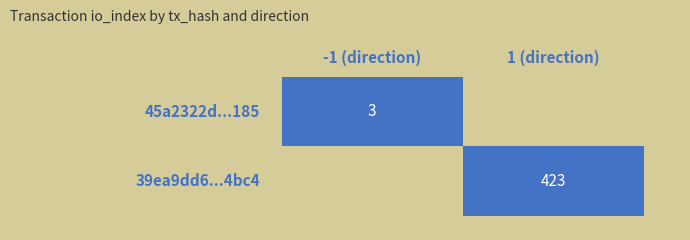

Rank the series at direction from highest to lowest value.

39ea9dd6233f901cb3b54ab879e4df2315f4bc4, 45a2322d4a870f8c2f9169a4bb731b409891185